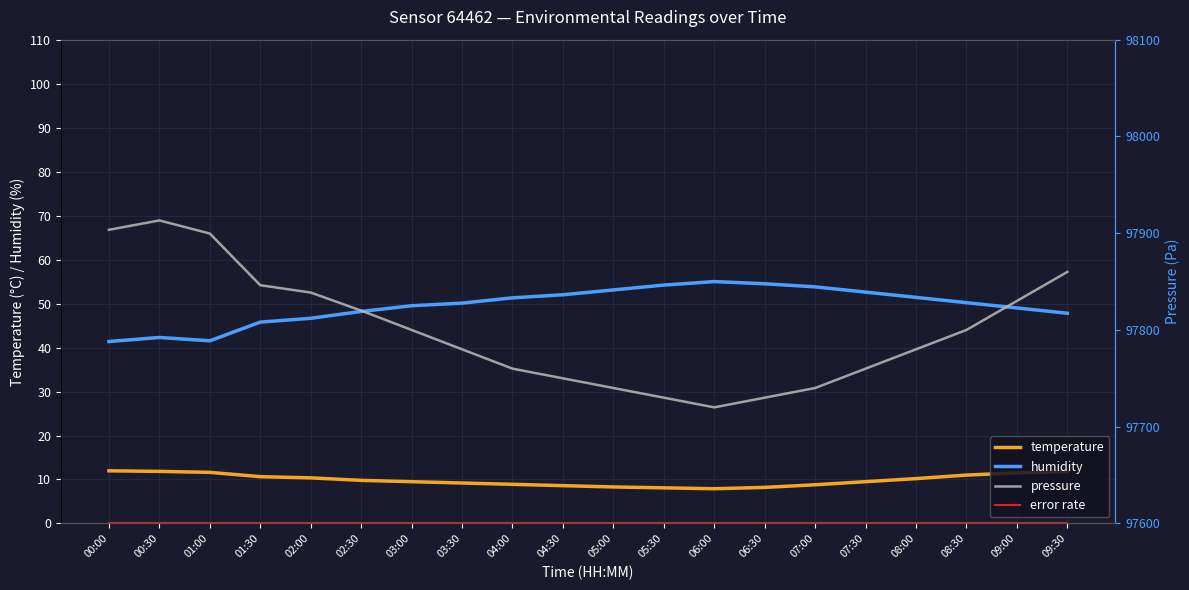

At which category does humidity reach its first local peak?

00:30